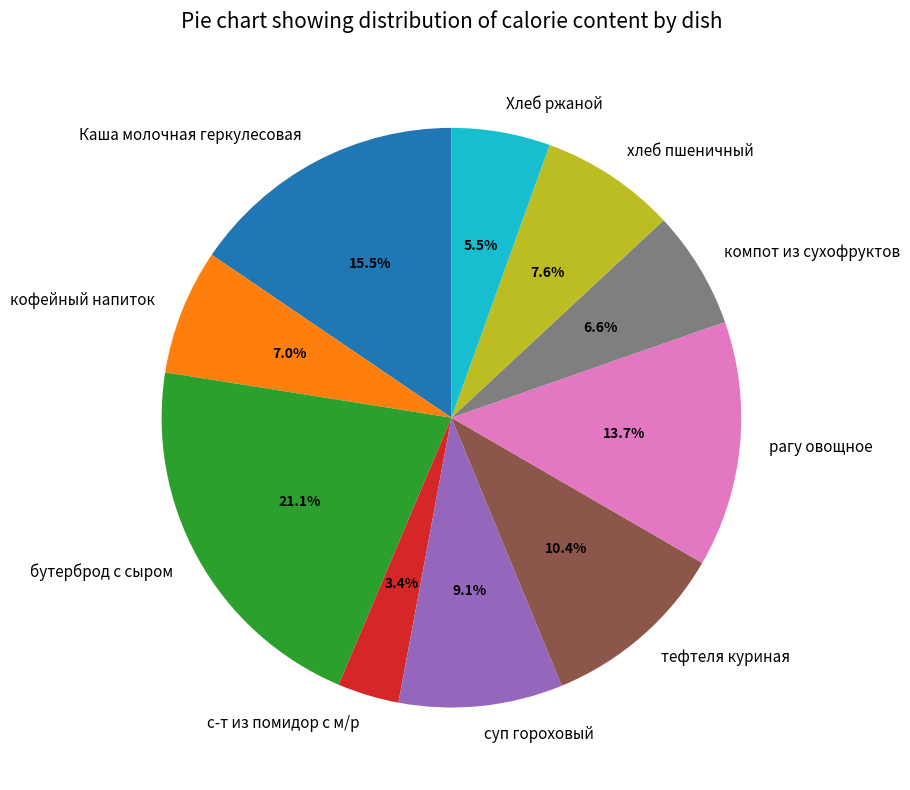

Which slice is the smallest?

с-т из помидор с м/р